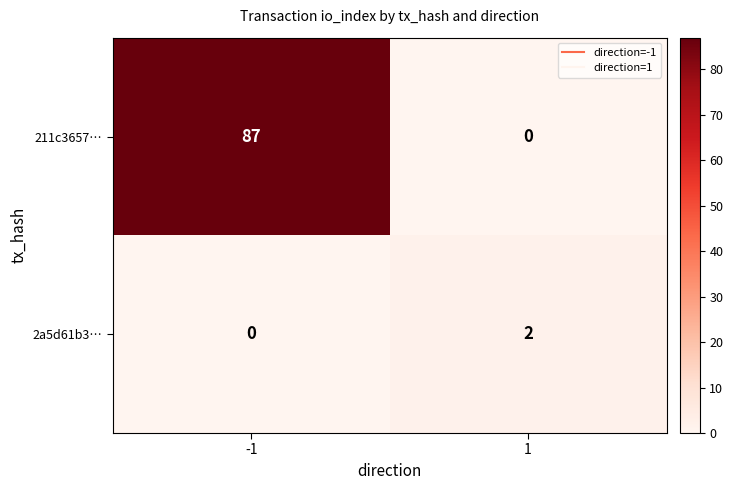

Which series has the largest total across all categories?

211c3657…